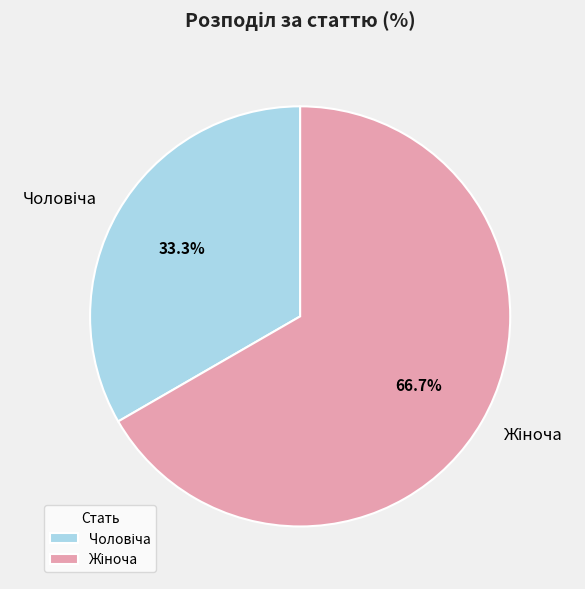

Is there any slice that represents more than half of the pie?

Yes